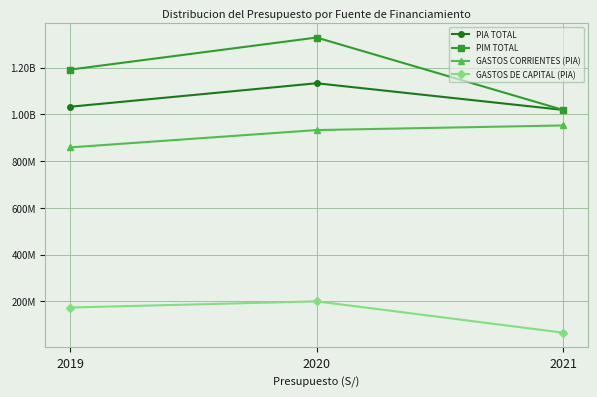

Is this an area chart (filled region under the line)?

No